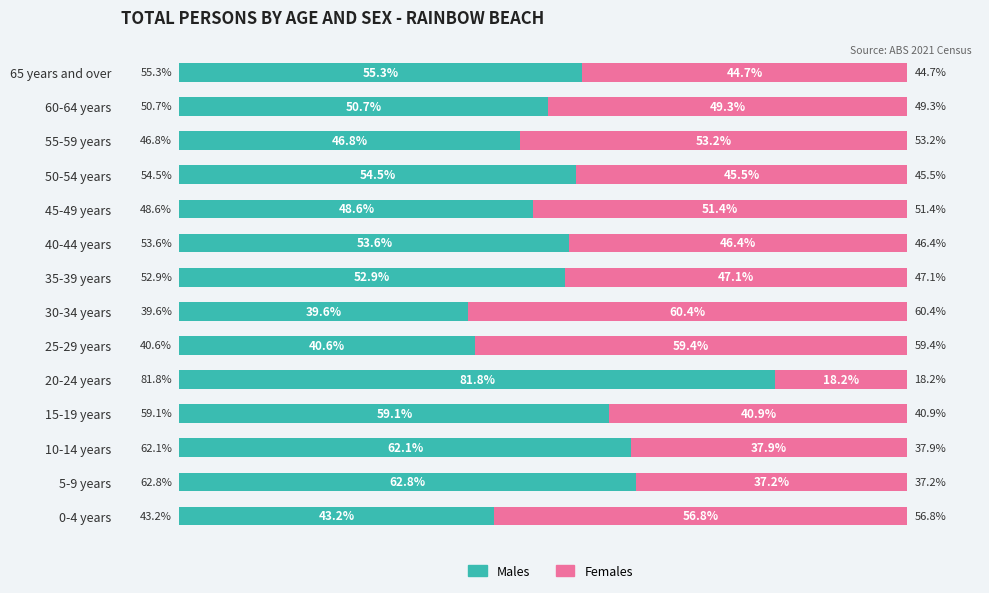

Which category has the highest value in the Males series?

20-24 years